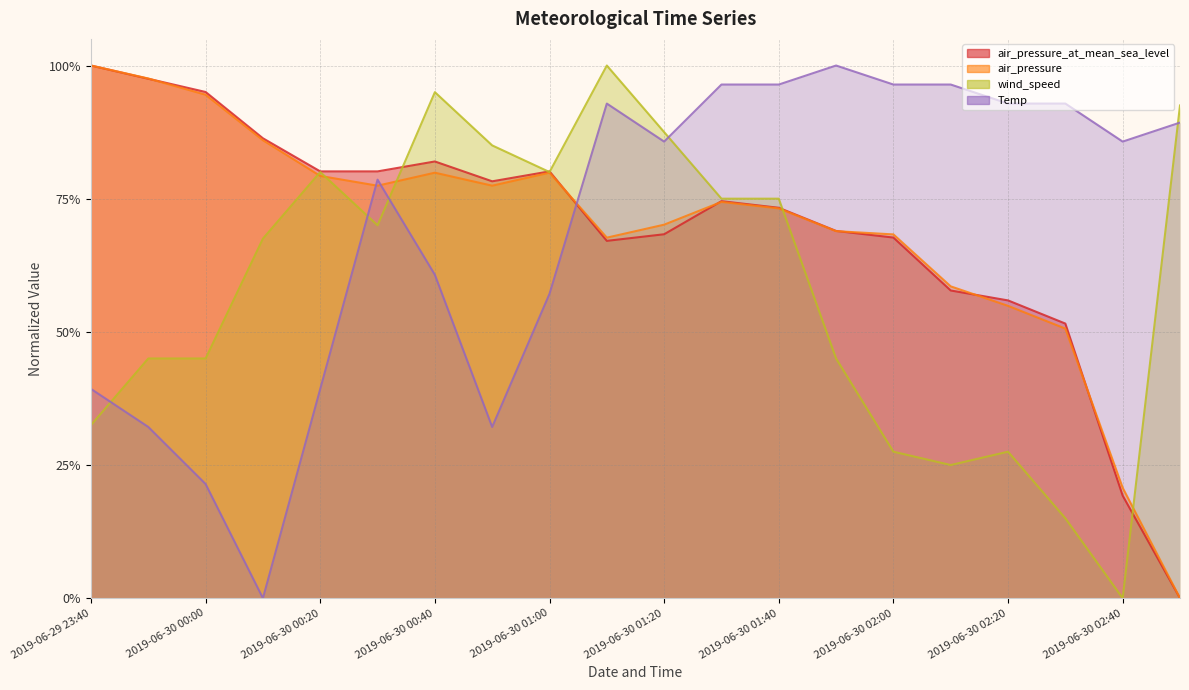

What is the difference between the second highest and second lowest values in the air_pressure series?

0.8